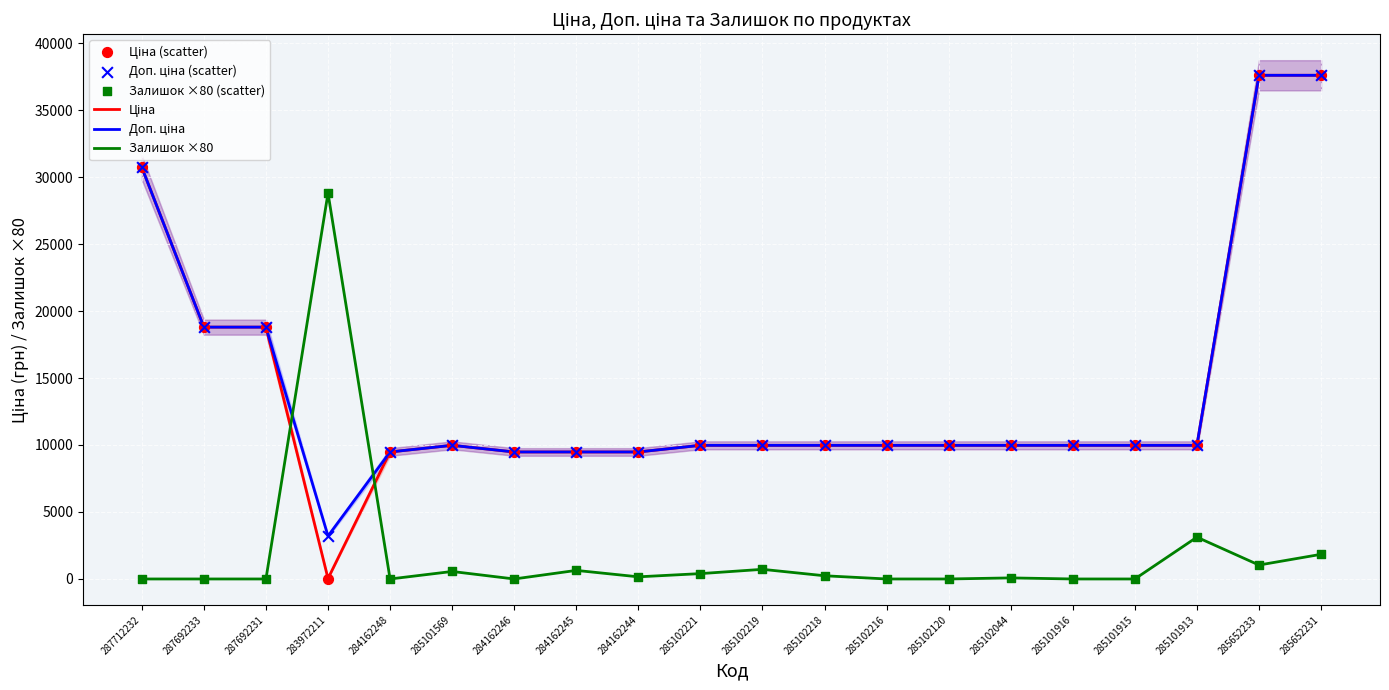

Which series has the widest spread of Y values?

Ціна